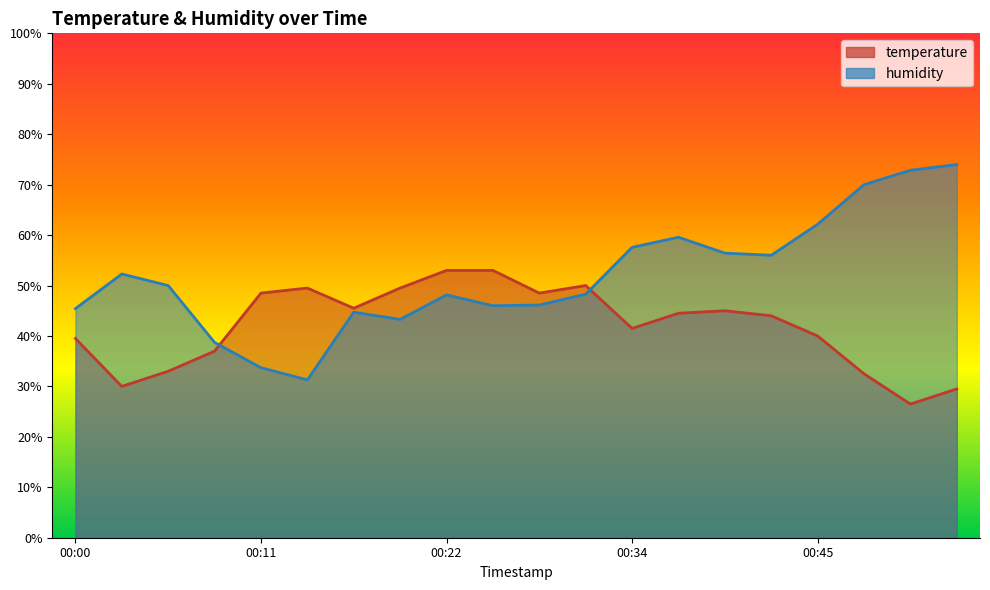

What is the average value of the temperature series?

42.0